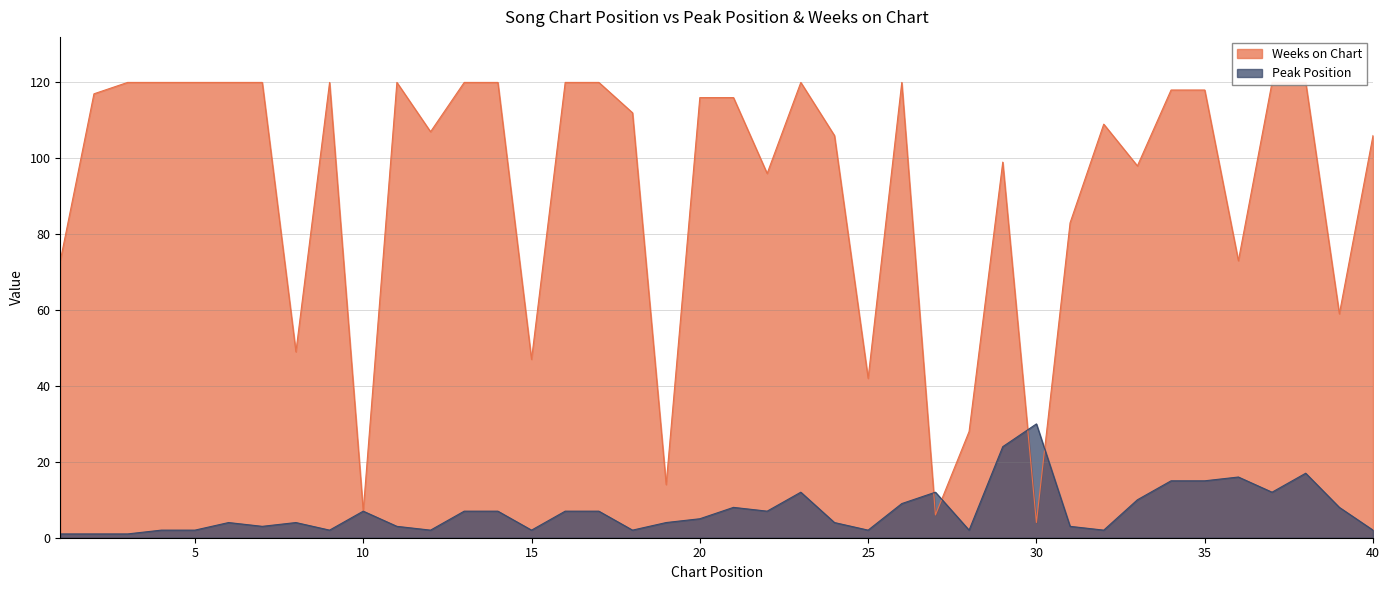

Which series changed the most between 1 and 22?

Weeks on Chart